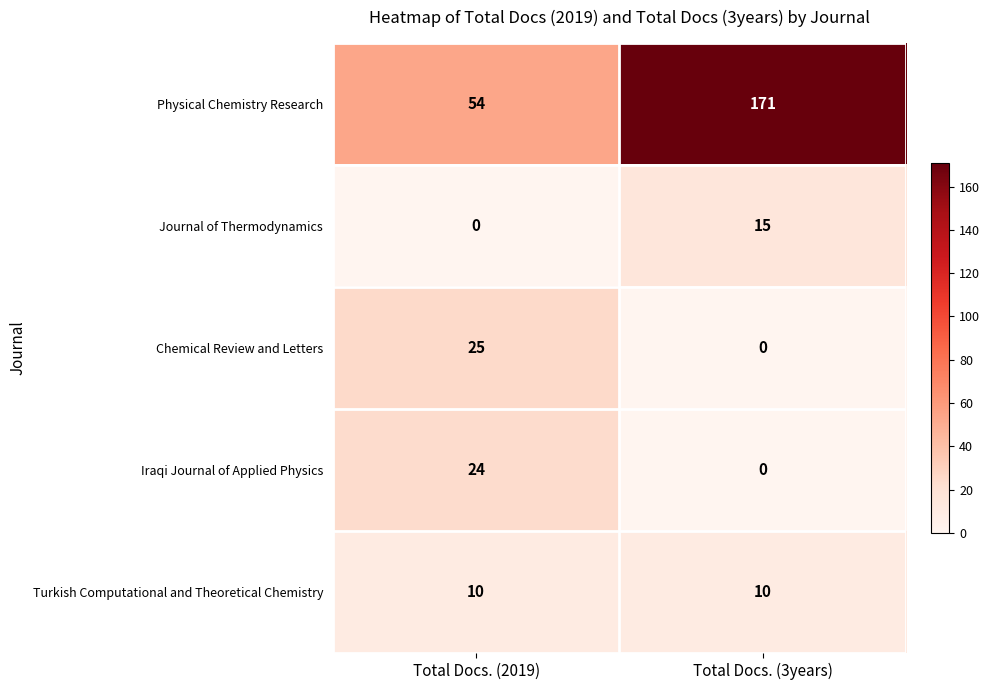

How many categories are shown in the chart?

2